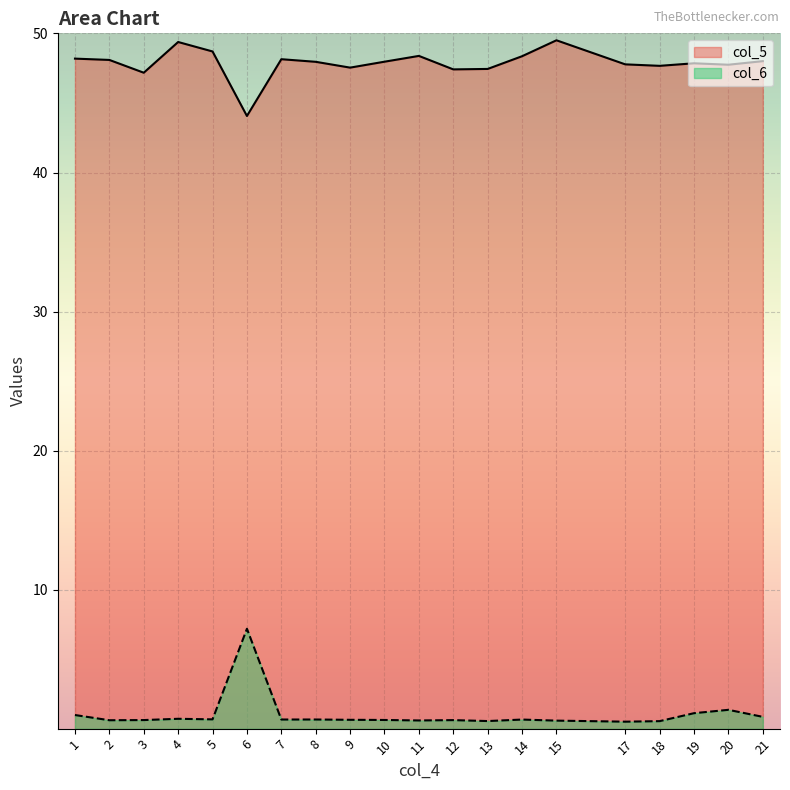

List the labels in order of col_5 value, largest first.

15, 4, 5, 11, 14, 1, 7, 2, 21, 10, 8, 19, 17, 20, 18, 9, 13, 12, 3, 6